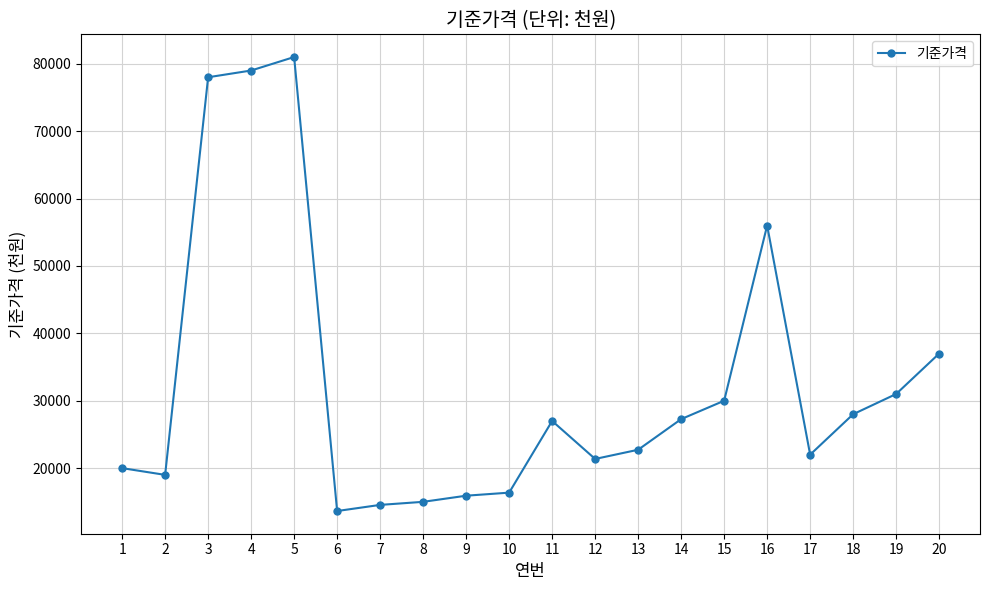

What is the change in value from 7 to 15?

+15455